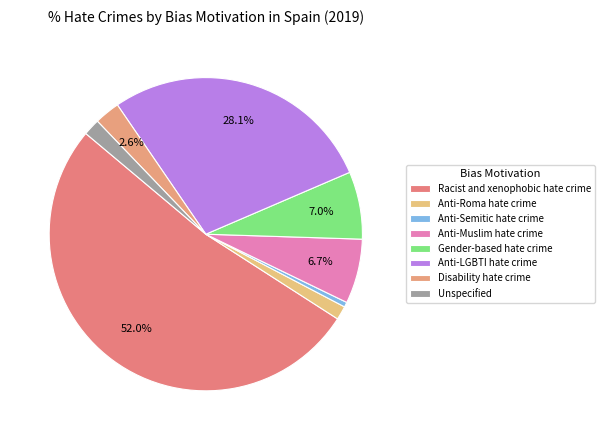

Count the number of slices in the pie.

8